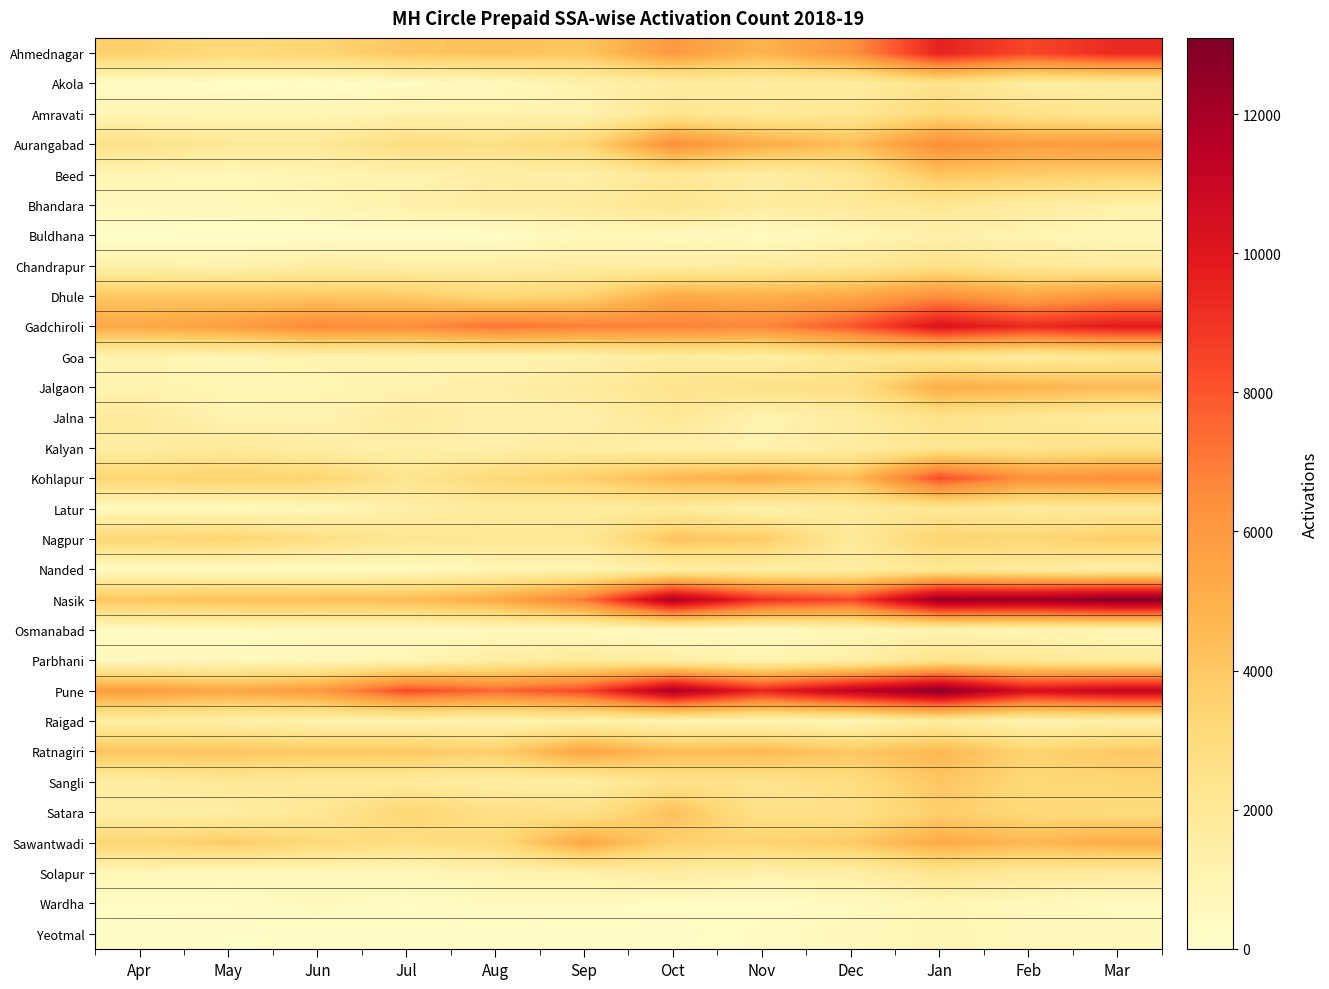

How many distinct data groups are displayed?

30